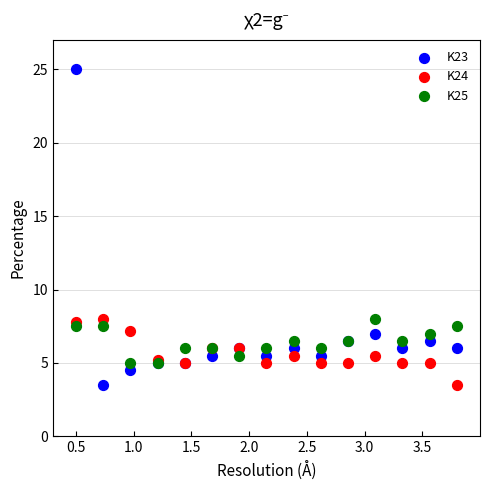

What are all the series names shown in the legend?

K23, K24, K25